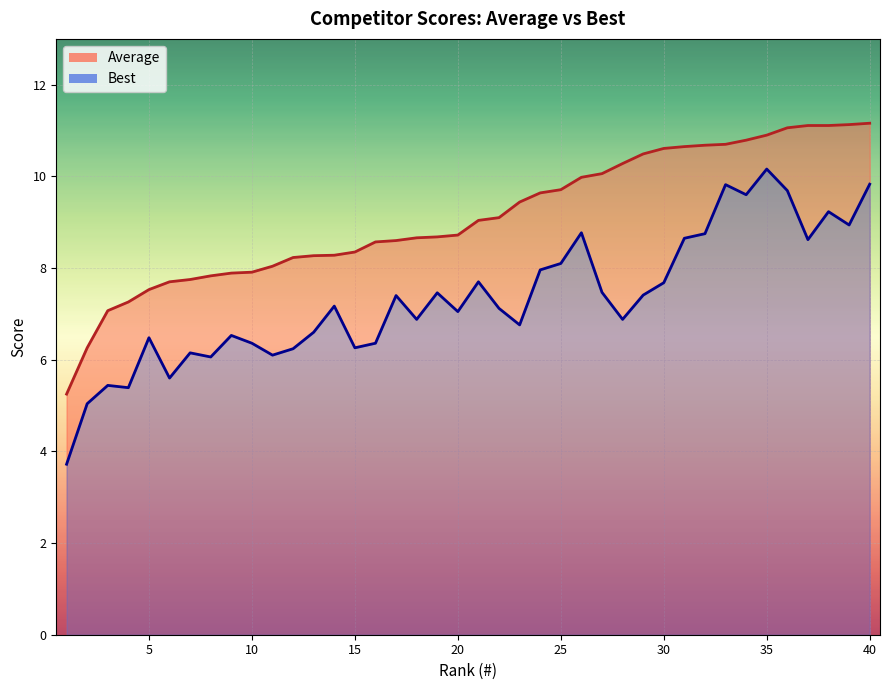

Reading left to right, extract all data points from this chart.

Average: 5.2	6.3	7.1	7.3	7.5	7.7	7.8	7.8	7.9	7.9	8.0	8.2	8.3	8.3	8.3	8.6	8.6	8.7	8.7	8.7	9.0	9.1	9.4	9.6	9.7	10.0	10.1	10.3	10.5	10.6	10.7	10.7	10.7	10.8	10.9	11.1	11.1	11.1	11.1	11.2
Best: 3.7	5.0	5.4	5.4	6.5	5.6	6.2	6.1	6.5	6.4	6.1	6.2	6.6	7.2	6.3	6.4	7.4	6.9	7.5	7.0	7.7	7.1	6.8	8.0	8.1	8.8	7.5	6.9	7.4	7.7	8.7	8.8	9.8	9.6	10.2	9.7	8.6	9.2	8.9	9.8